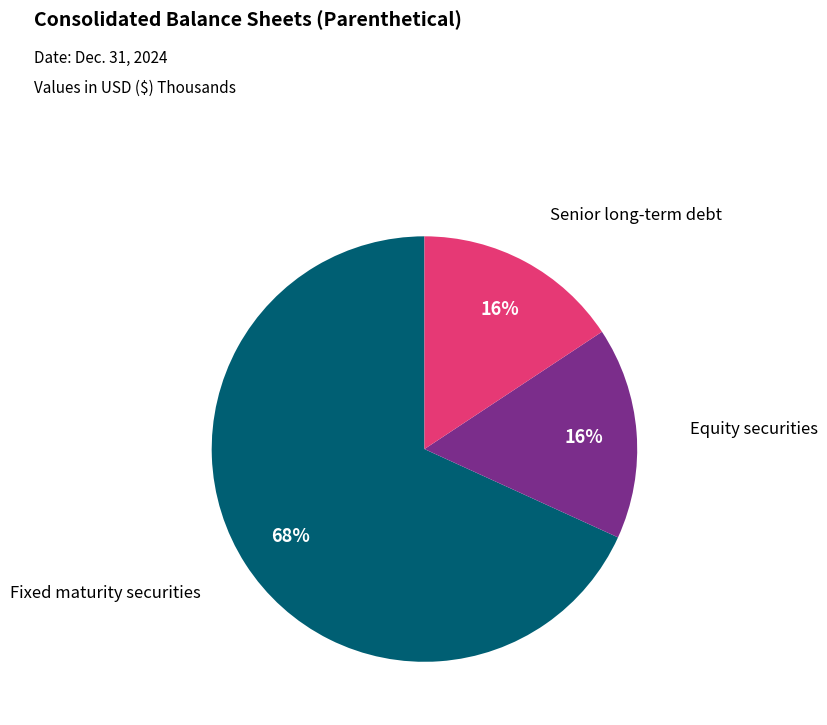

To the nearest percent, what is the average slice percentage?

33%